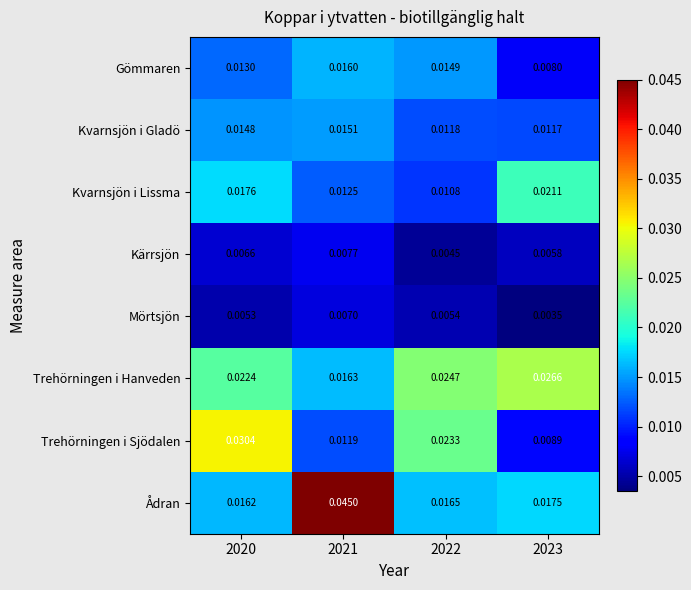

Which series has the widest spread of values?

Ådran